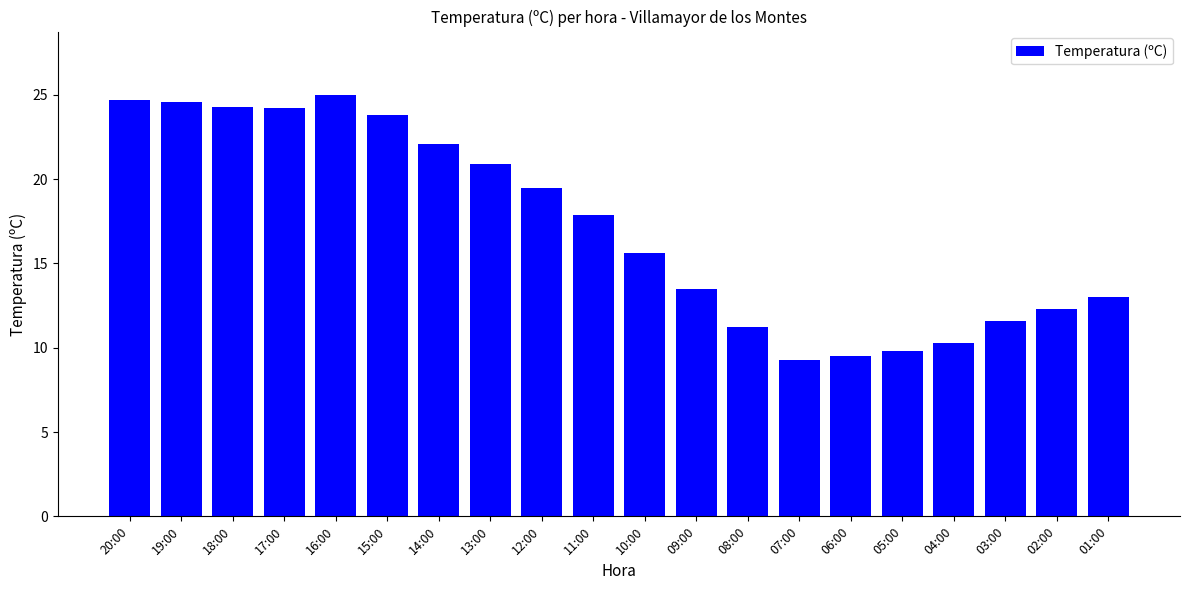

What is the ratio of the value at 13:00 to the value at 09:00?

1.5